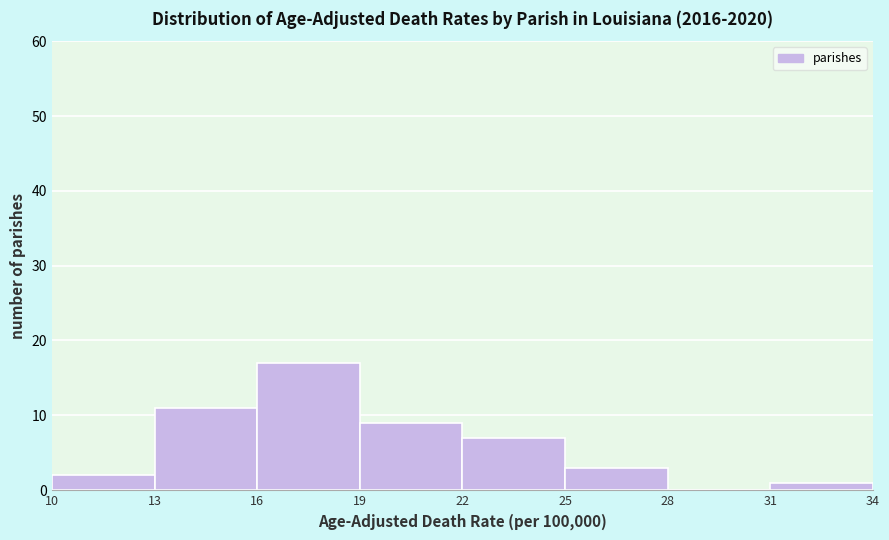

Reading left to right, transcribe this chart: for each bar, give the range it covers on the x-axis and its height. The values are not printed on the chart, so give them approximately, as read against the axis.

10 to 13: 2
13 to 16: 11
16 to 19: 17
19 to 22: 9
22 to 25: 7
25 to 28: 3
28 to 31: 0
31 to 34: 1